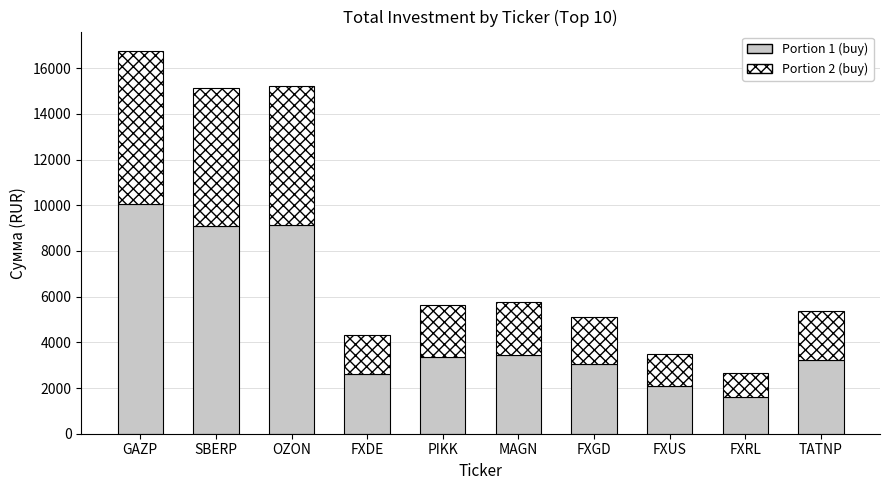

At which category is the sum across all series the highest?

GAZP